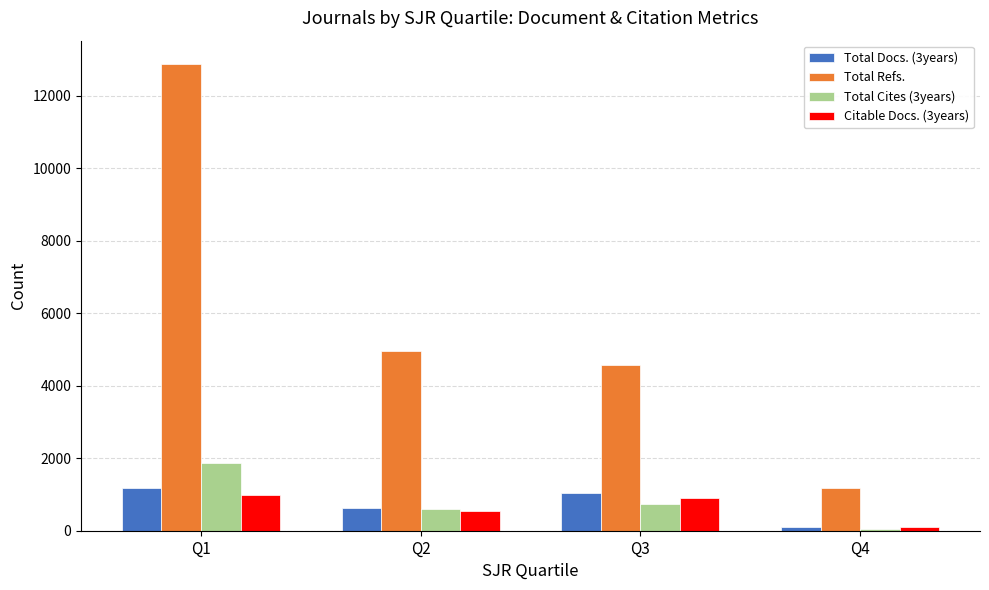

True or false: Total Docs. (3years) has a value of 1888 at Q1.

False